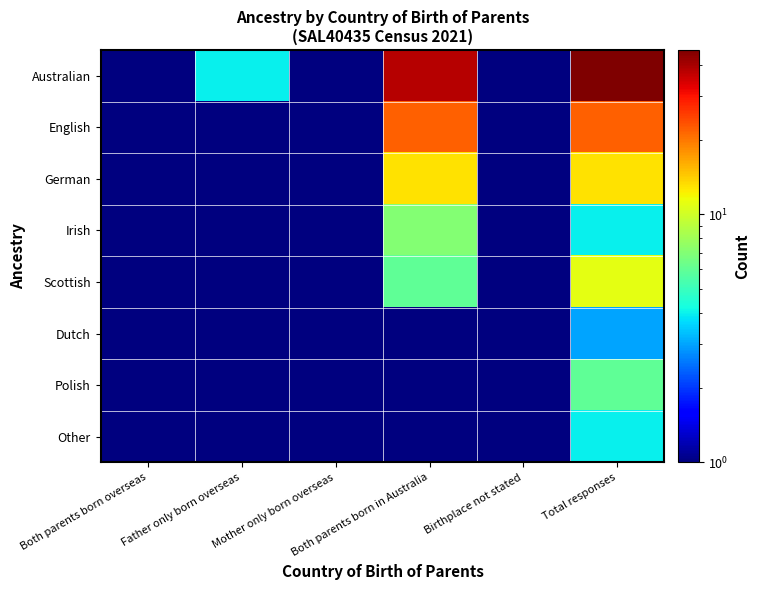

At how many categories does at least one series exceed 6?

2